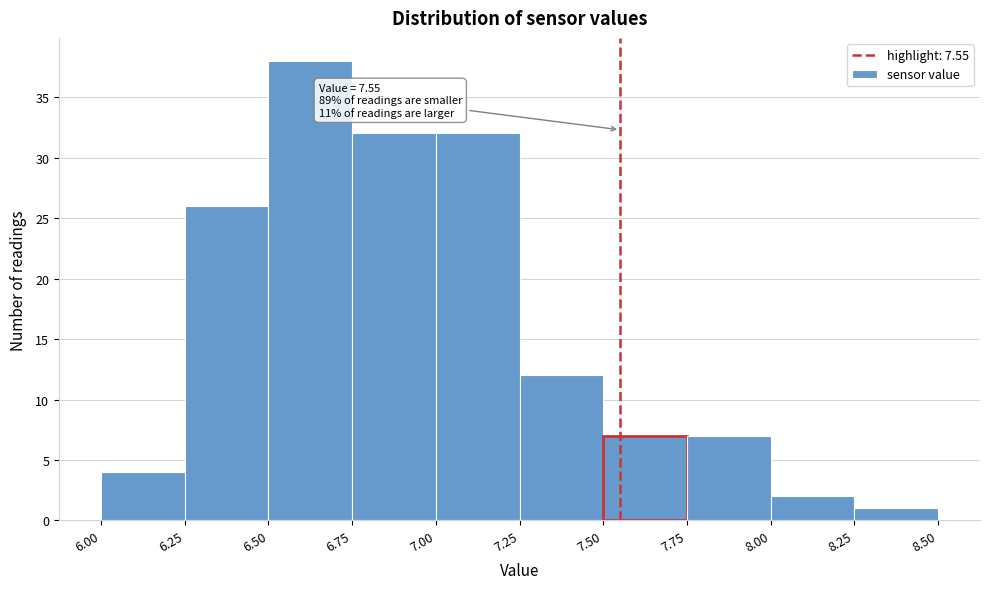

Over which range of the x-axis is the bar tallest?

6.50 to 6.75